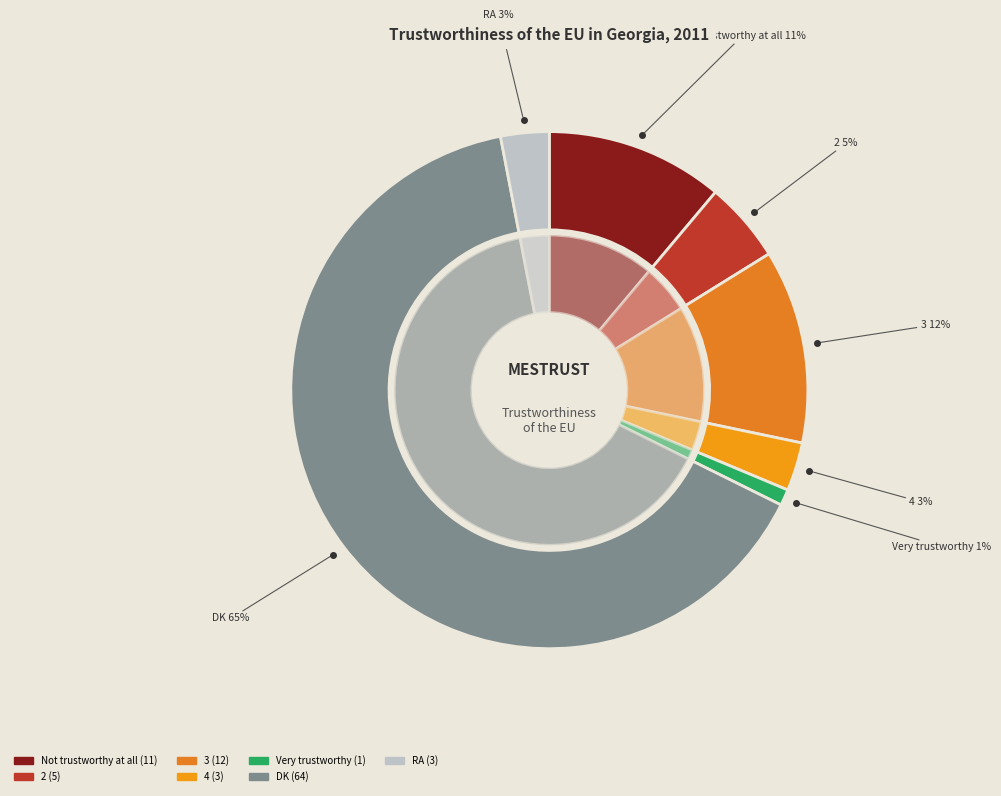

Combined, what portion of the pie is RA and DK?

67.7%